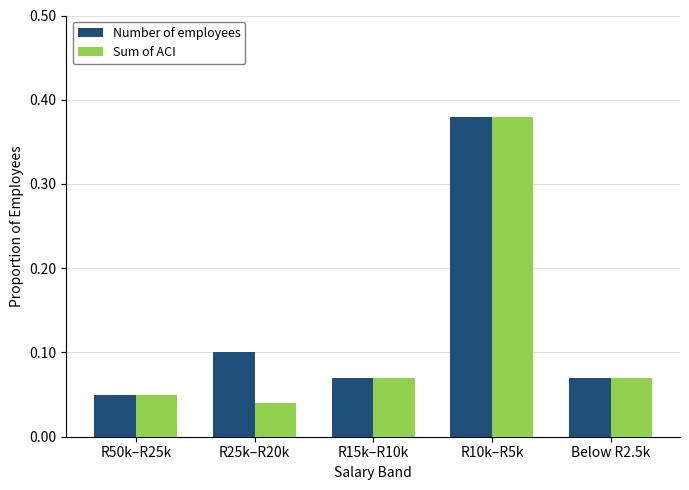

The Number of employees series shows 0.1 at R50k–R25k. True or false?

True